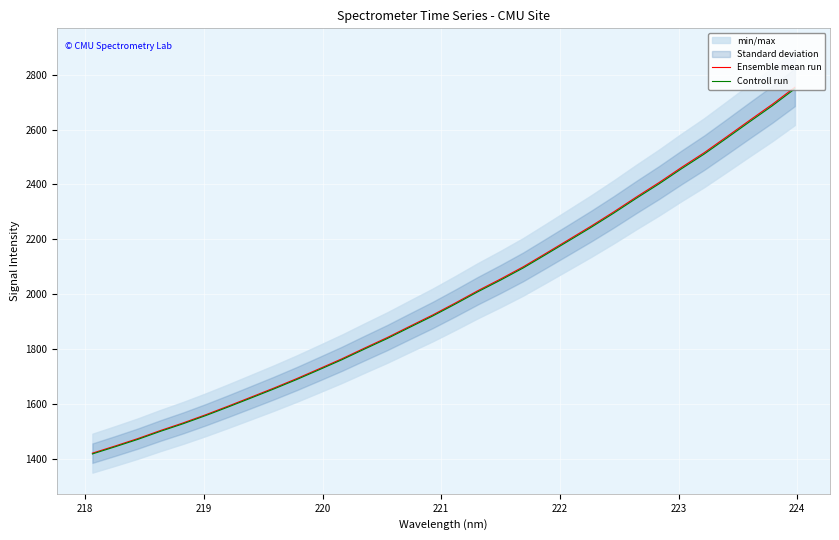

What is the lowest value of the Controll run series?

1417.2